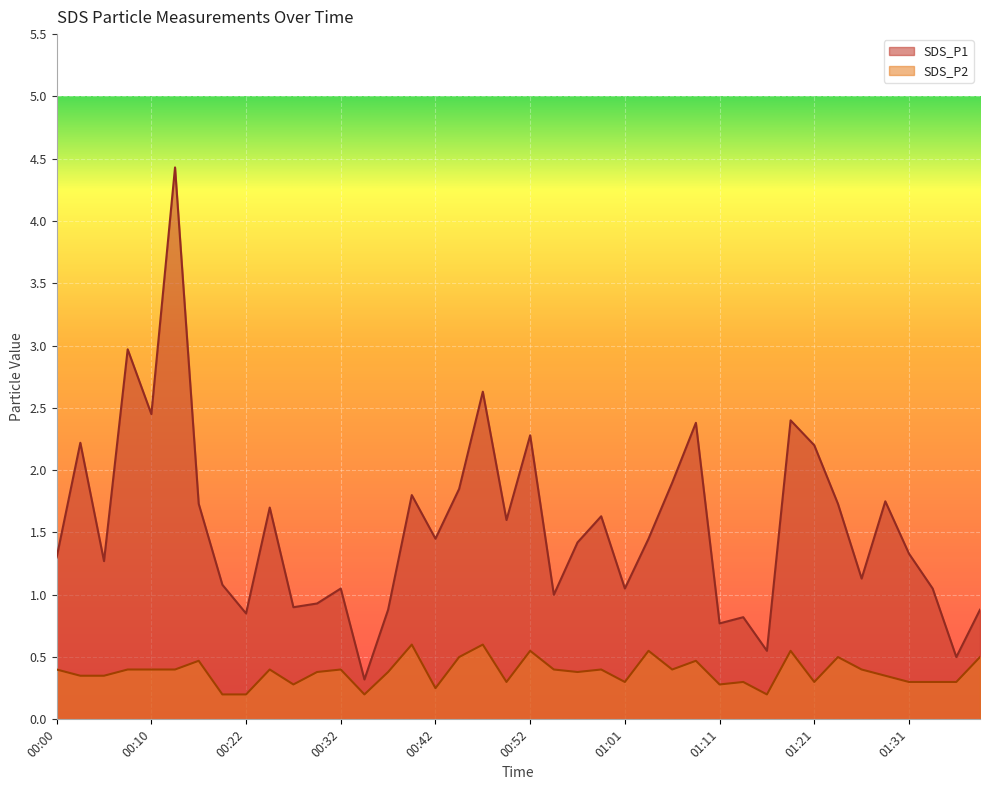

True or false: SDS_P2 and SDS_P1 intersect in this chart.

False